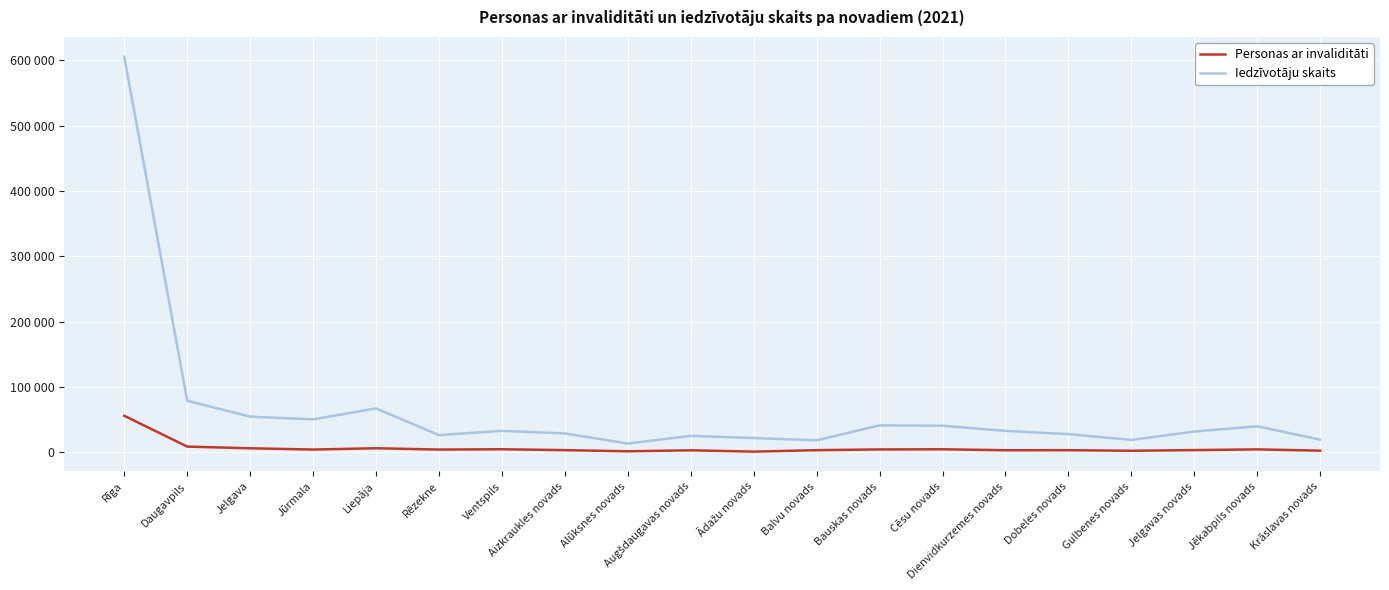

What is the approximate value of Personas ar invaliditāti at Jūrmala, to the nearest 50?

4400